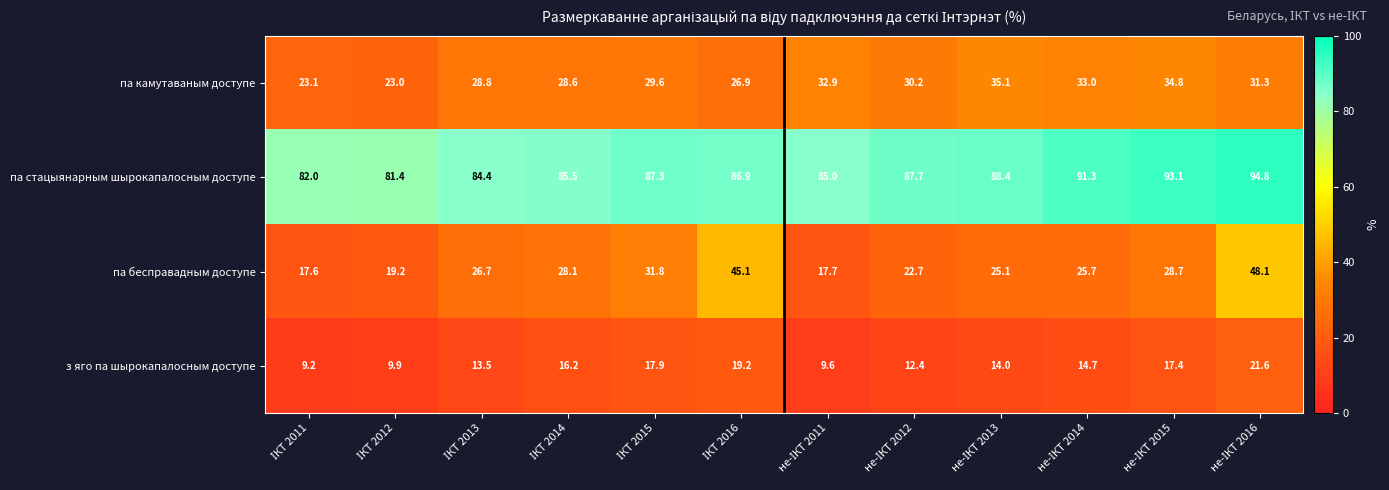

What is the difference between the second highest and second lowest values in the па камутаваным доступе series?

11.7